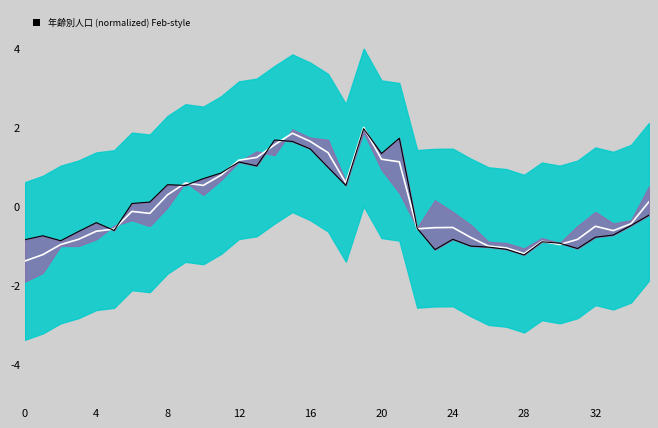

At which category is the sum across all series the highest?

19